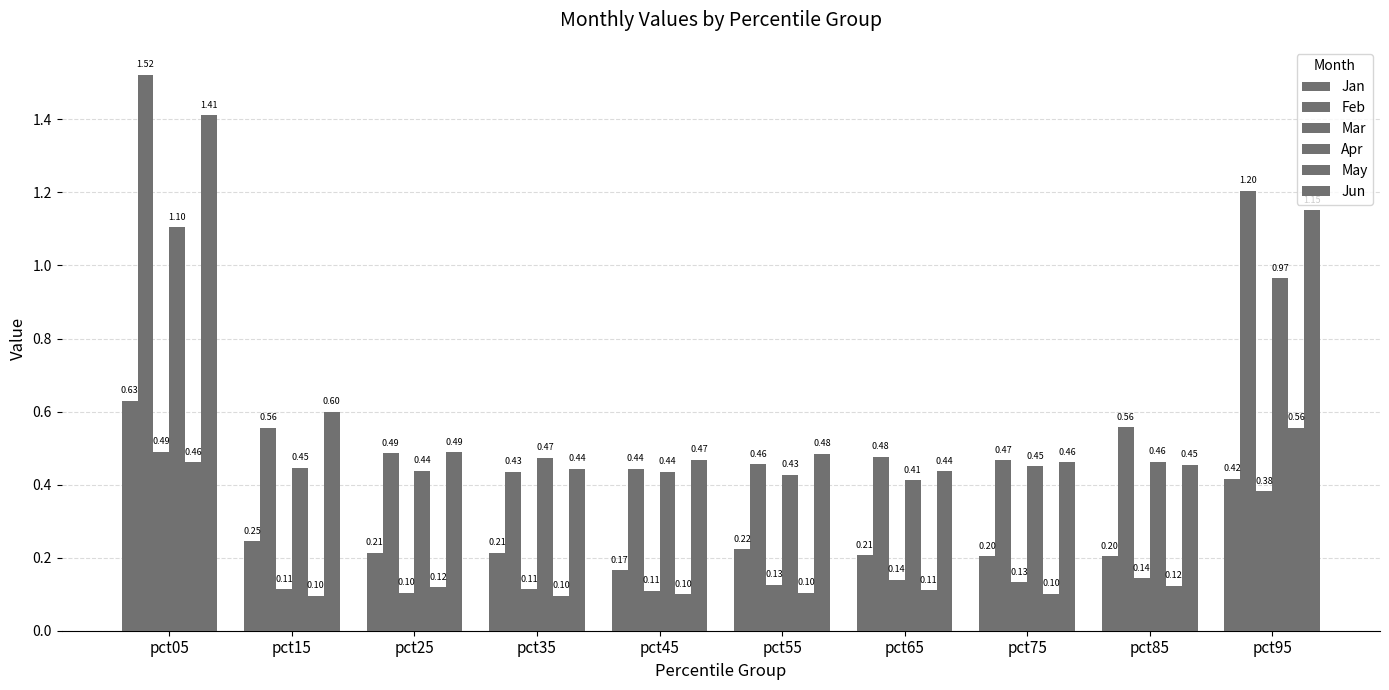

What is the difference between the second highest and minimum values in the Jan series?

0.3